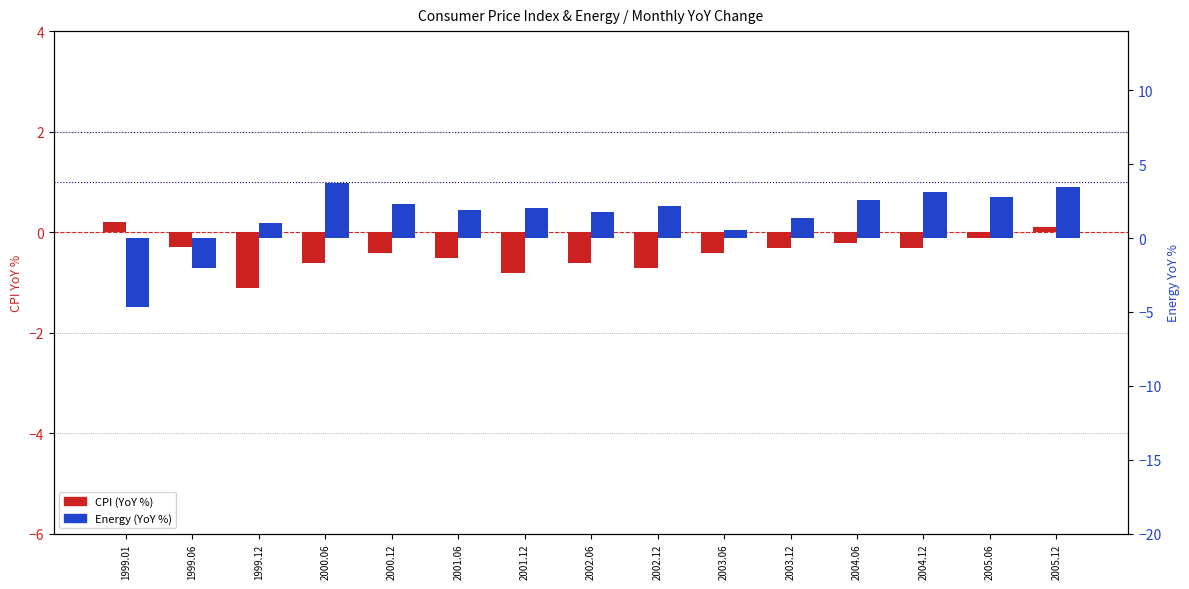

What is the sum of the CPI (YoY %) values at 2004.12 and 2003.12?

-0.6